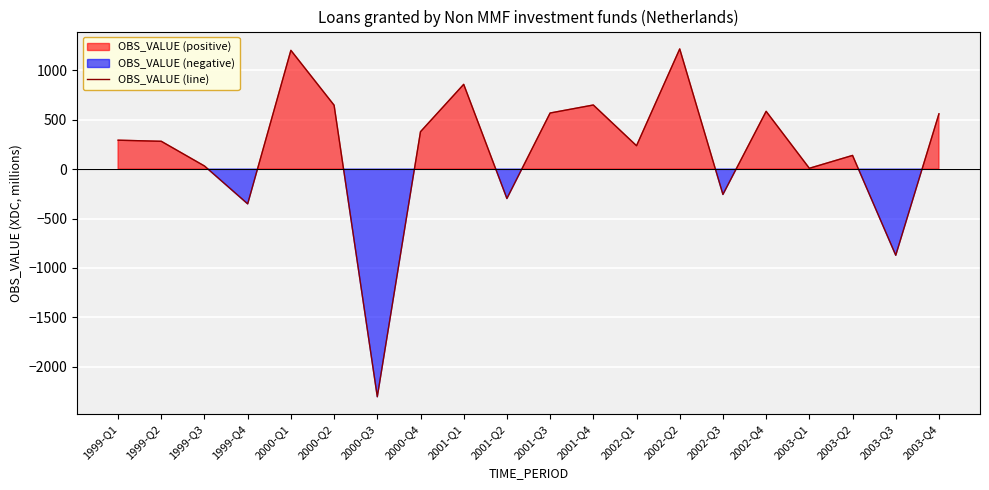

List the labels in order of value, smallest first.

2000-Q3, 2003-Q3, 1999-Q4, 2001-Q2, 2002-Q3, 2003-Q1, 1999-Q3, 2003-Q2, 2002-Q1, 1999-Q2, 1999-Q1, 2000-Q4, 2003-Q4, 2001-Q3, 2002-Q4, 2000-Q2, 2001-Q4, 2001-Q1, 2000-Q1, 2002-Q2